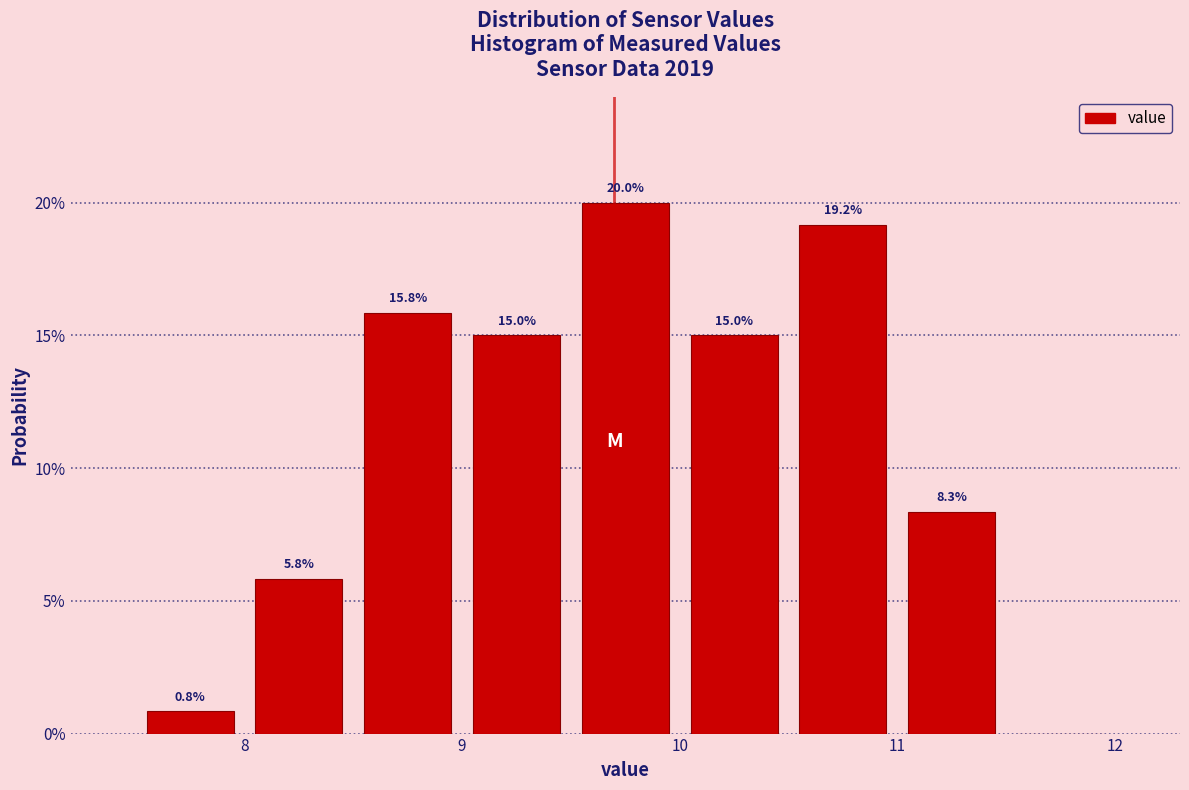

Which range on the x-axis has the tallest bar?

9.5 to 10.0